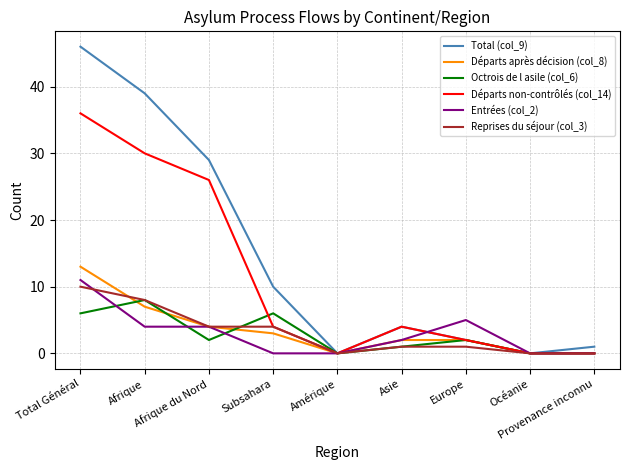

Rank the series by their maximum value, from highest to lowest.

Total (col_9), Départs non-contrôlés (col_14), Départs après décision (col_8), Entrées (col_2), Reprises du séjour (col_3), Octrois de l asile (col_6)